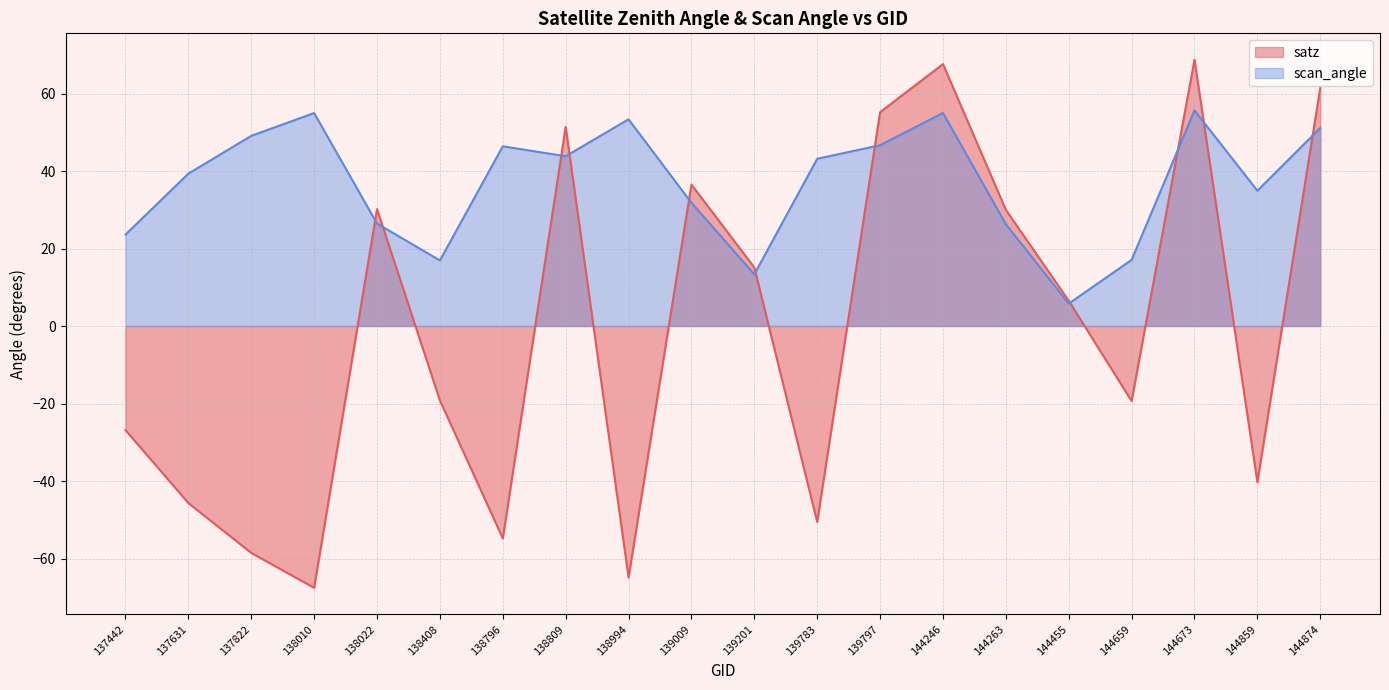

What is the difference between the satz values at 144263 and 138408?

49.2